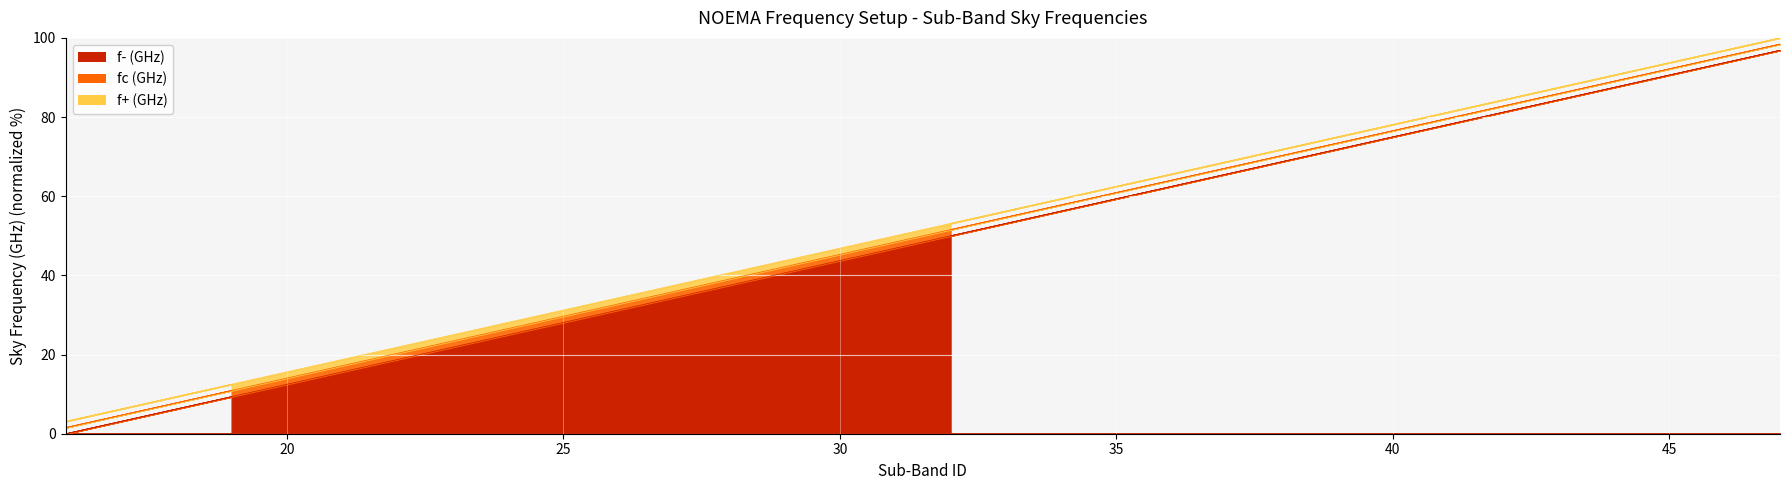

Reading left to right, transcribe all the data shown in this chart.

f- (GHz): 32=50.0	33=53.1	34=56.2	35=59.4	36=62.5	37=65.6	38=68.8	39=71.9	40=75.0	41=78.1	42=81.2	43=84.4	44=87.5	45=90.6	46=93.8	47=96.9	16=0.0	17=3.1	18=6.2	19=9.4
fc (GHz): 32=51.6	33=54.7	34=57.8	35=60.9	36=64.1	37=67.2	38=70.3	39=73.4	40=76.6	41=79.7	42=82.8	43=85.9	44=89.1	45=92.2	46=95.3	47=98.4	16=1.6	17=4.7	18=7.8	19=10.9
f+ (GHz): 32=53.1	33=56.2	34=59.4	35=62.5	36=65.6	37=68.8	38=71.9	39=75.0	40=78.1	41=81.2	42=84.4	43=87.5	44=90.6	45=93.8	46=96.9	47=100.0	16=3.1	17=6.2	18=9.4	19=12.5